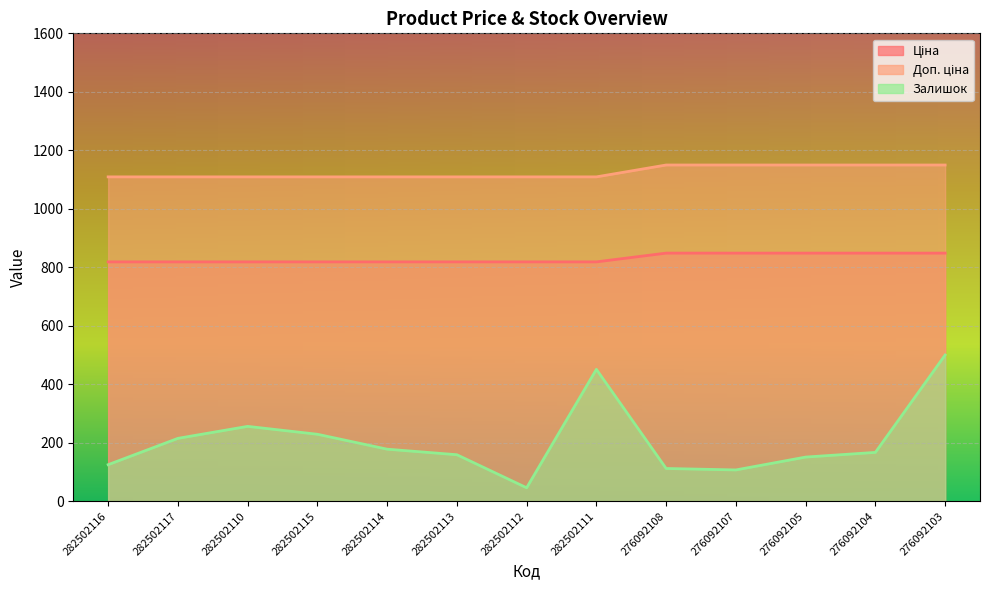

Which series has the largest range (max minus min)?

Залишок